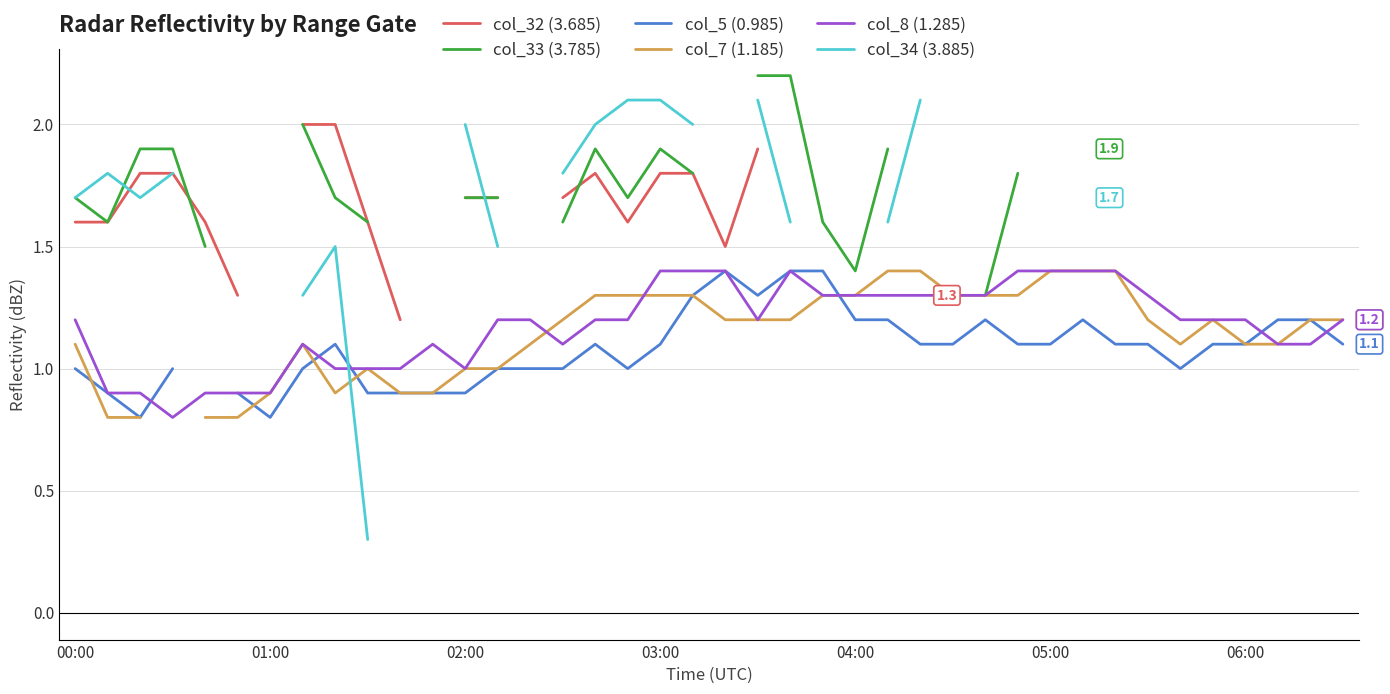

The col_7 (1.185) series shows 1.2 at 15. True or false?

True